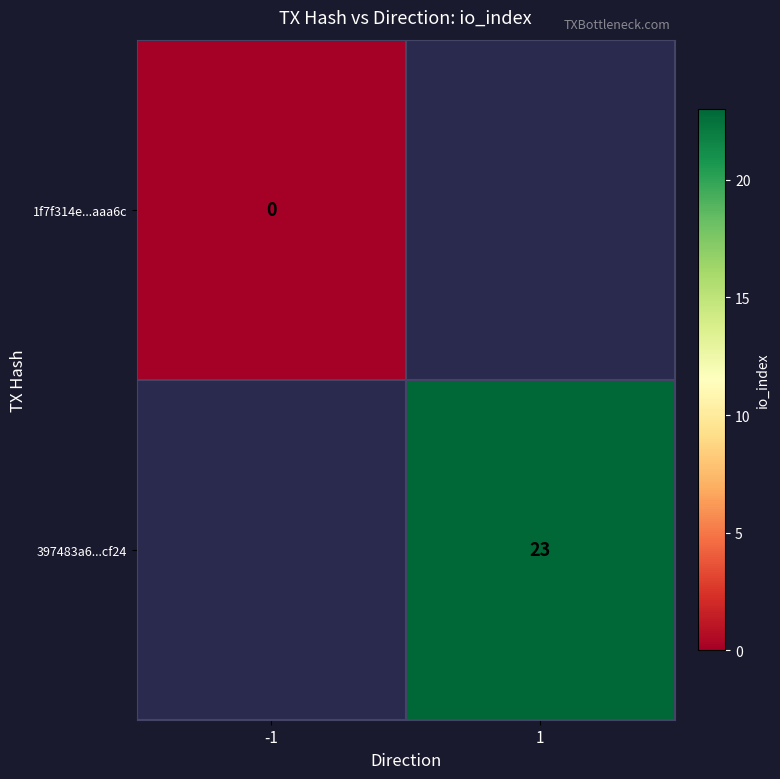

Is the value of 397483a6...cf24 at 1 greater than the value of 1f7f314e...aaa6c at -1?

Yes